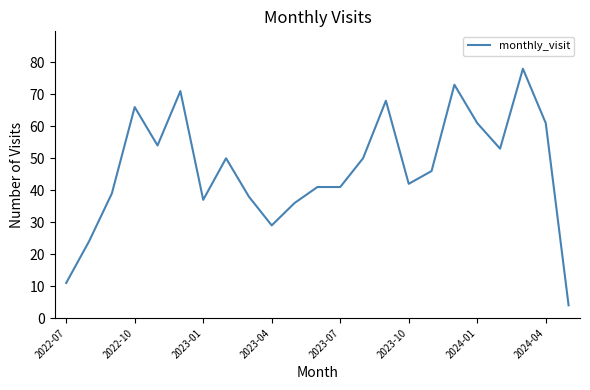

What is the greatest value displayed?

78